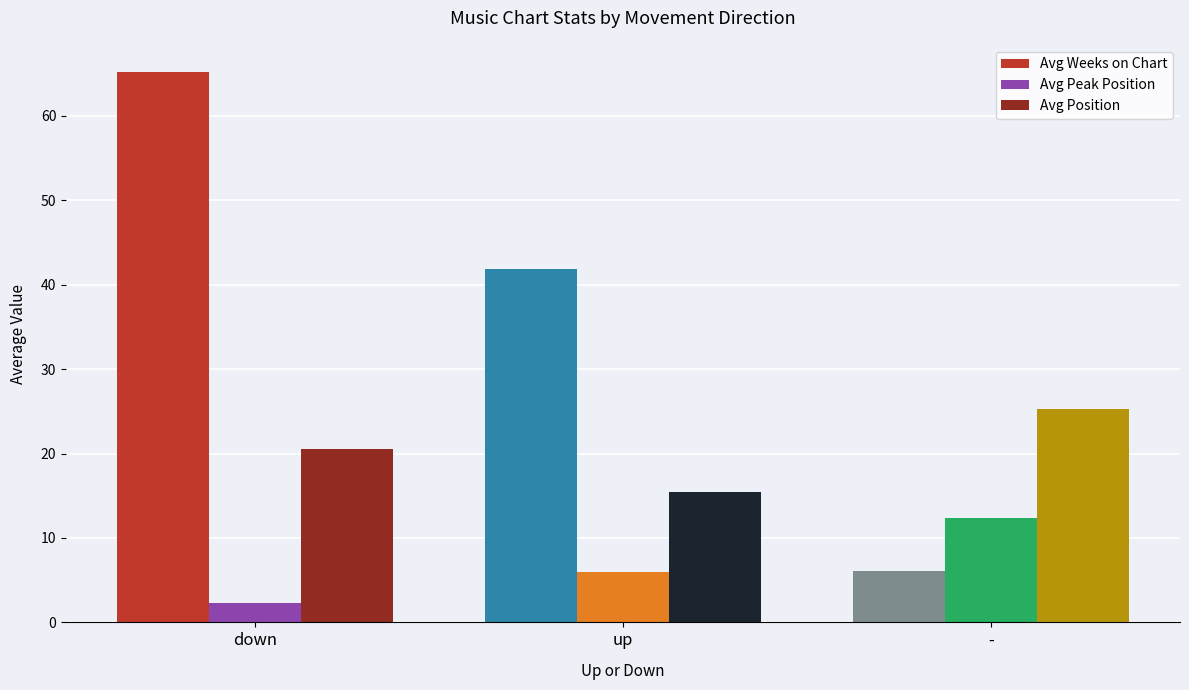

Reading left to right, transcribe all the data shown in this chart.

Avg Weeks on Chart: down=65.1	up=41.8	-=6.1
Avg Peak Position: down=2.3	up=6.0	-=12.4
Avg Position: down=20.6	up=15.4	-=25.2